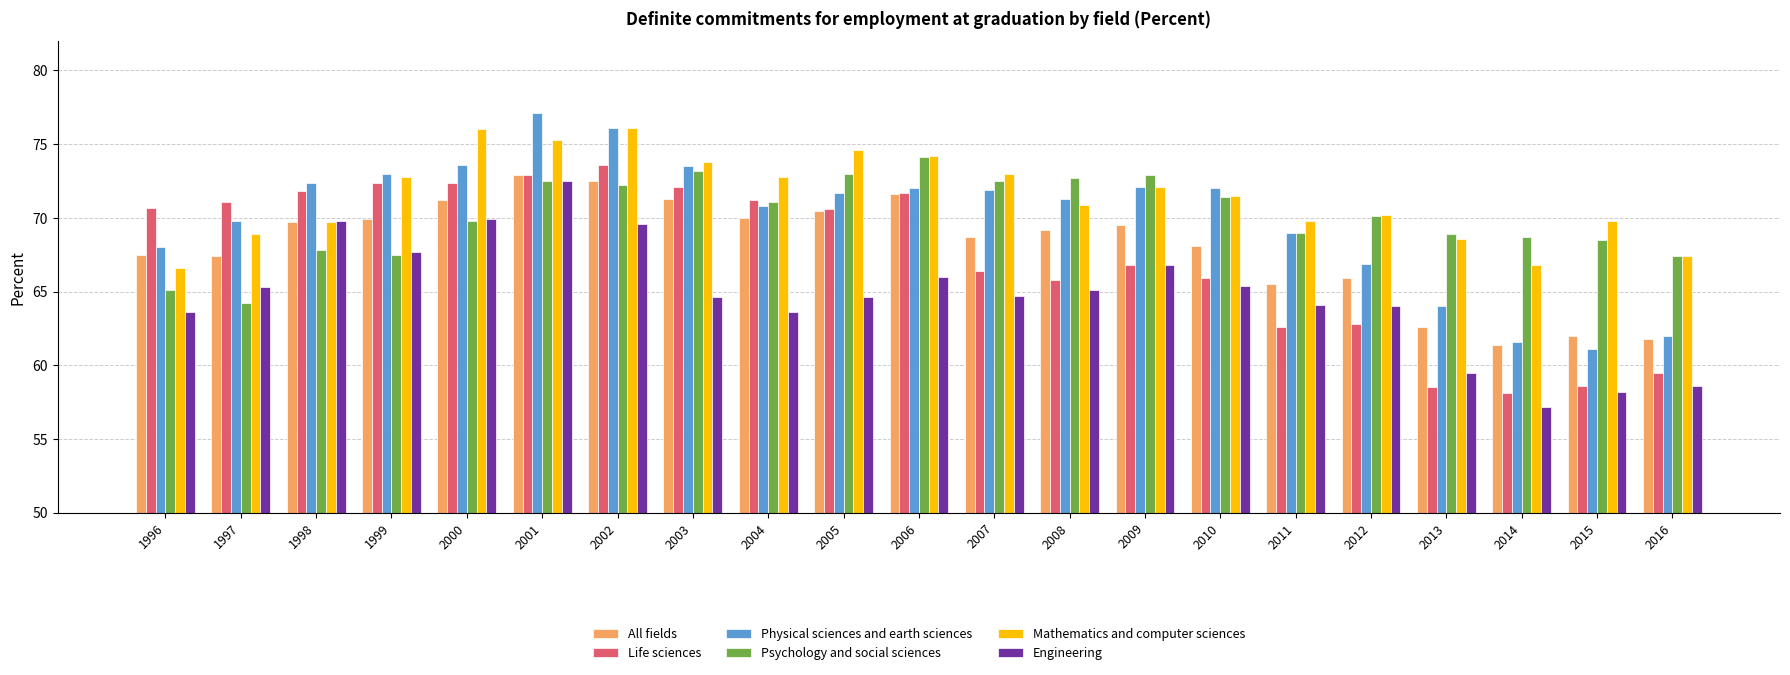

True or false: All fields has a value of 101.9 at 2015.

False